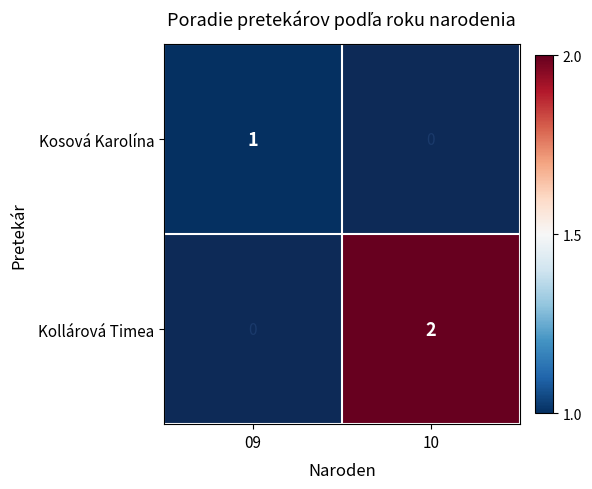

Between 10 and 09, which is larger?

09